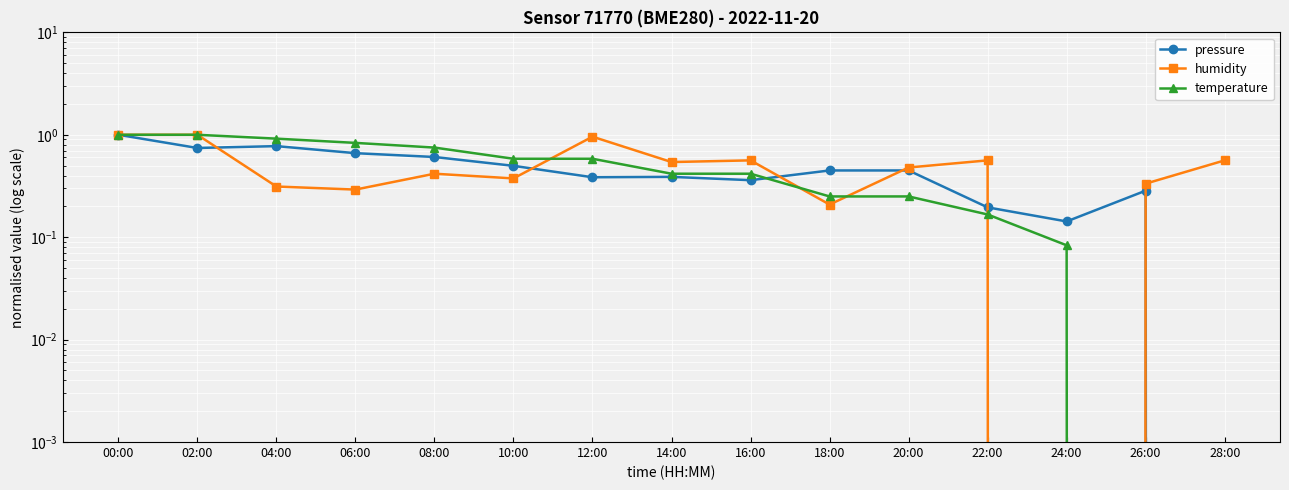

Is the value of pressure at 06:00 greater than the value of temperature at 24:00?

Yes